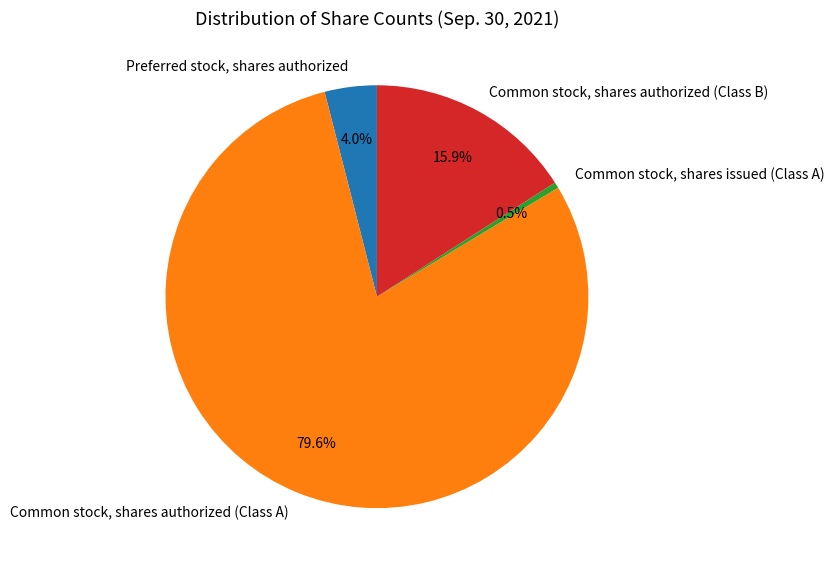

How many slices are in this pie chart?

4